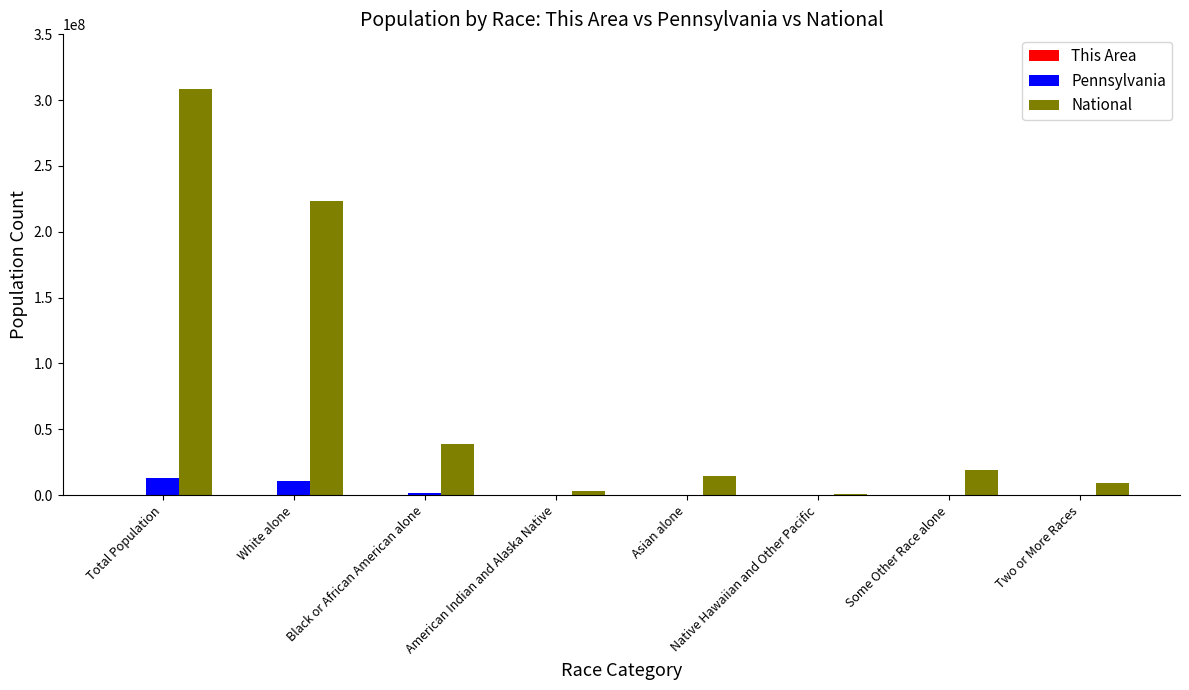

Which series has the largest total across all categories?

National